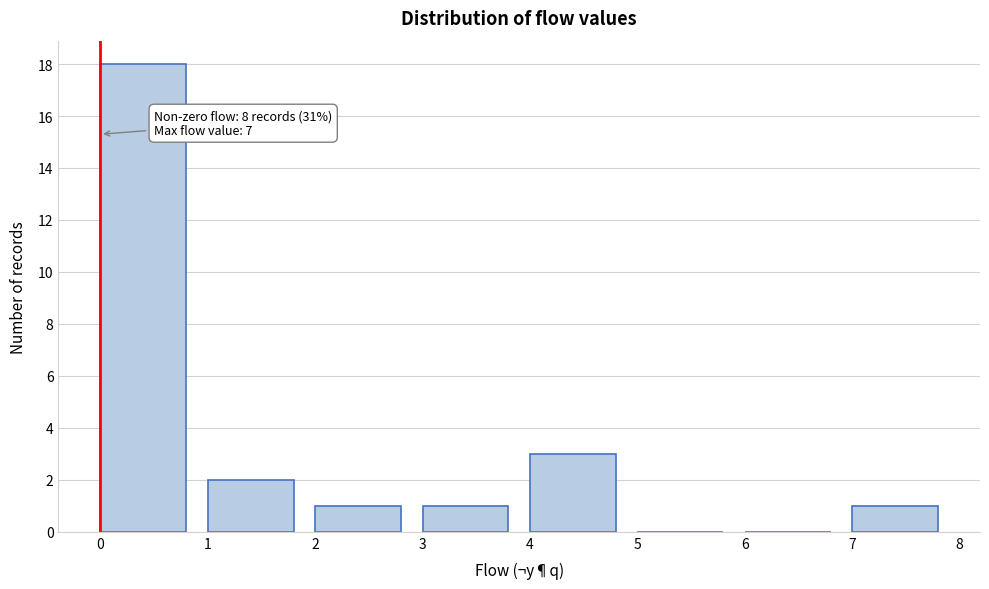

Which range on the x-axis has the tallest bar?

0 to 1